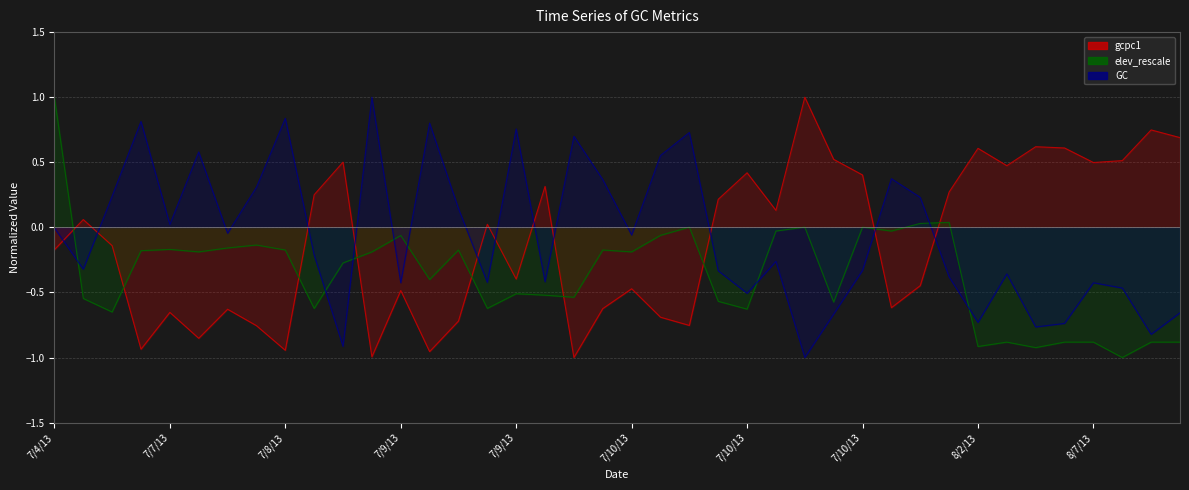

How many values in elev_rescale are above zero?

6